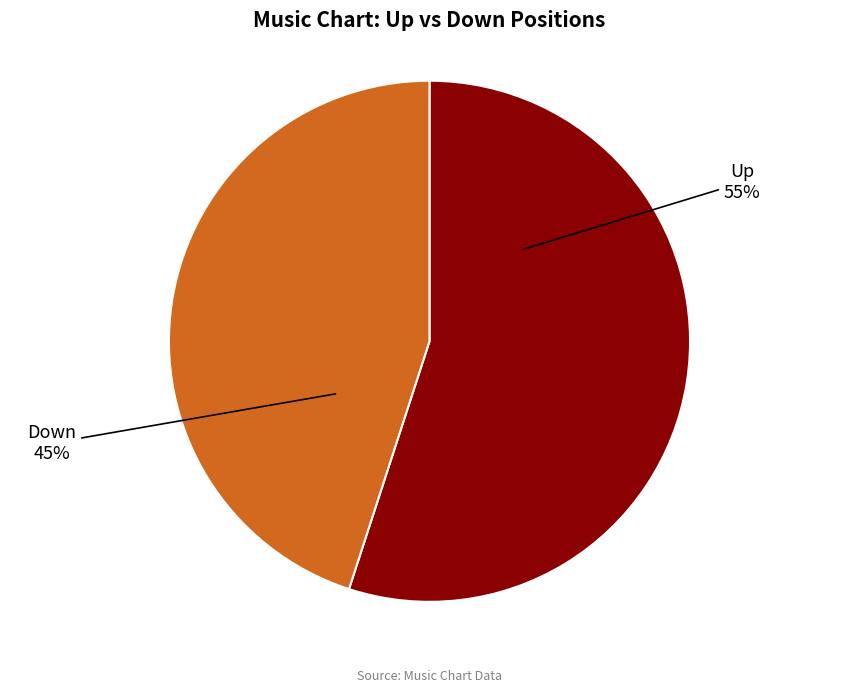

To the nearest percent, what is the difference between the largest and smallest slice percentages?

10%